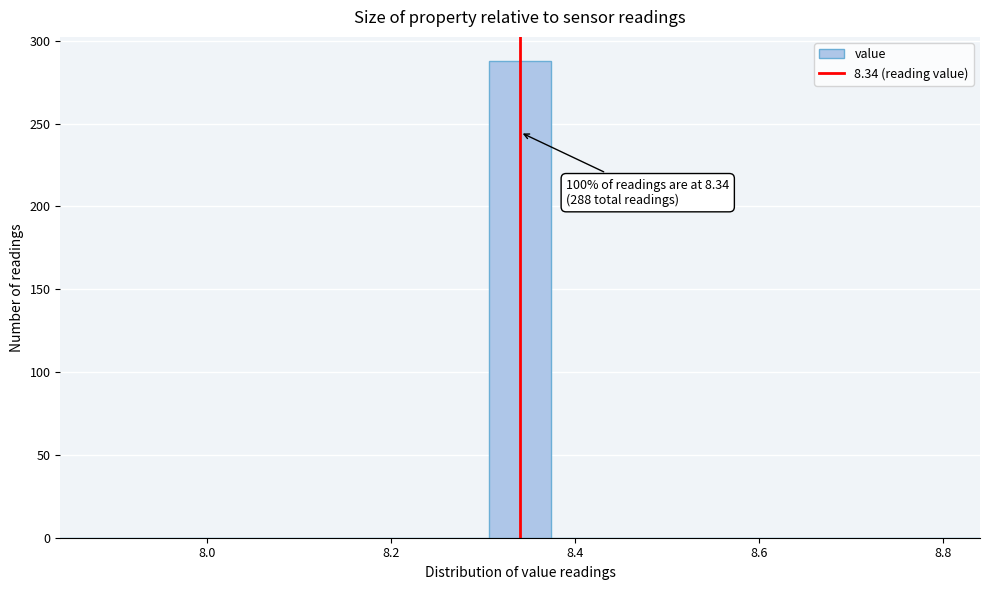

Read against the x-axis, roughly where is the centre of the tallest bar?

8.34